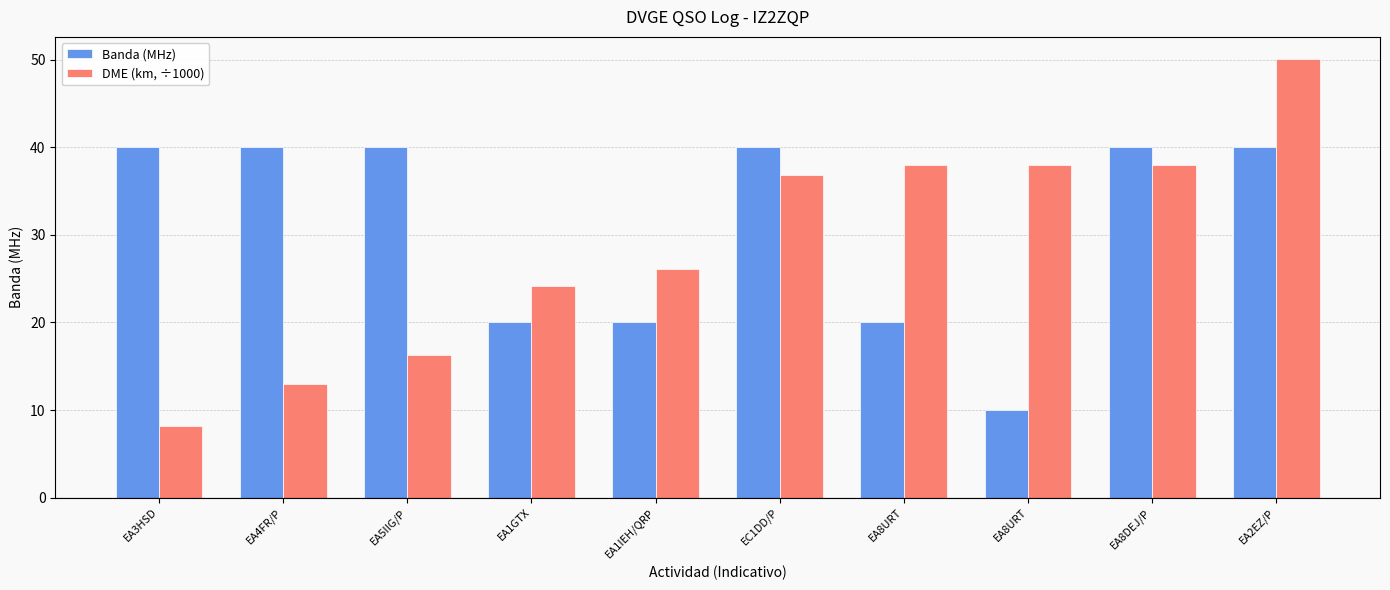

How many bars are there in each group?

2